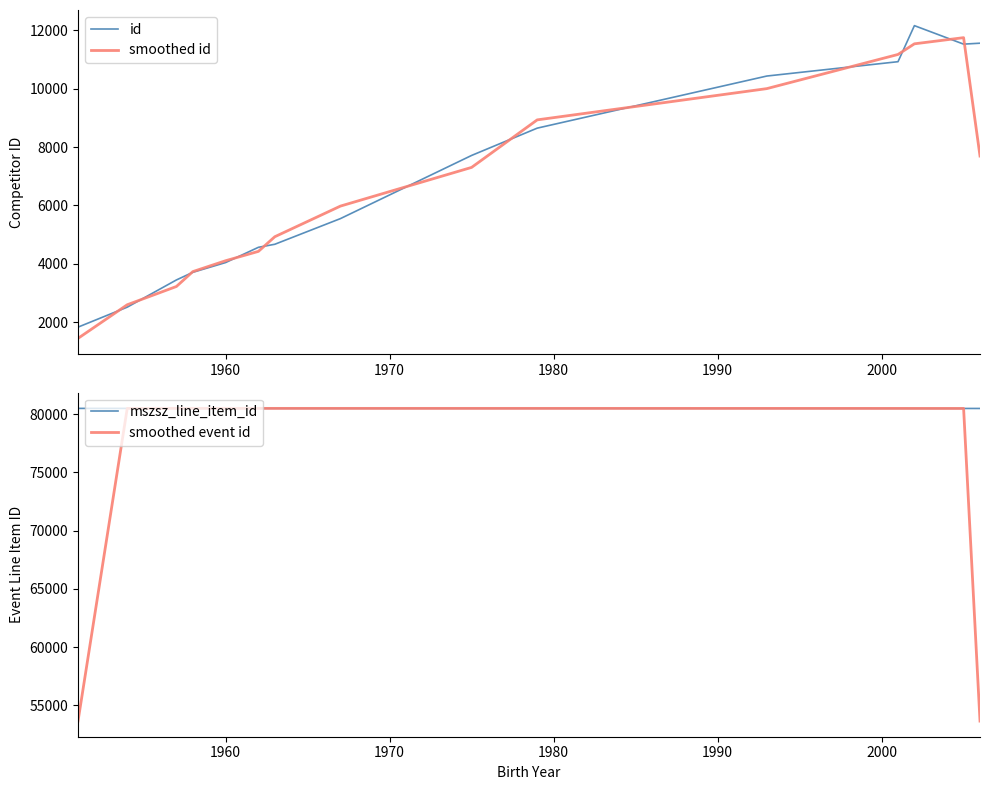

True or false: smoothed id and mszsz_line_item_id intersect in this chart.

False